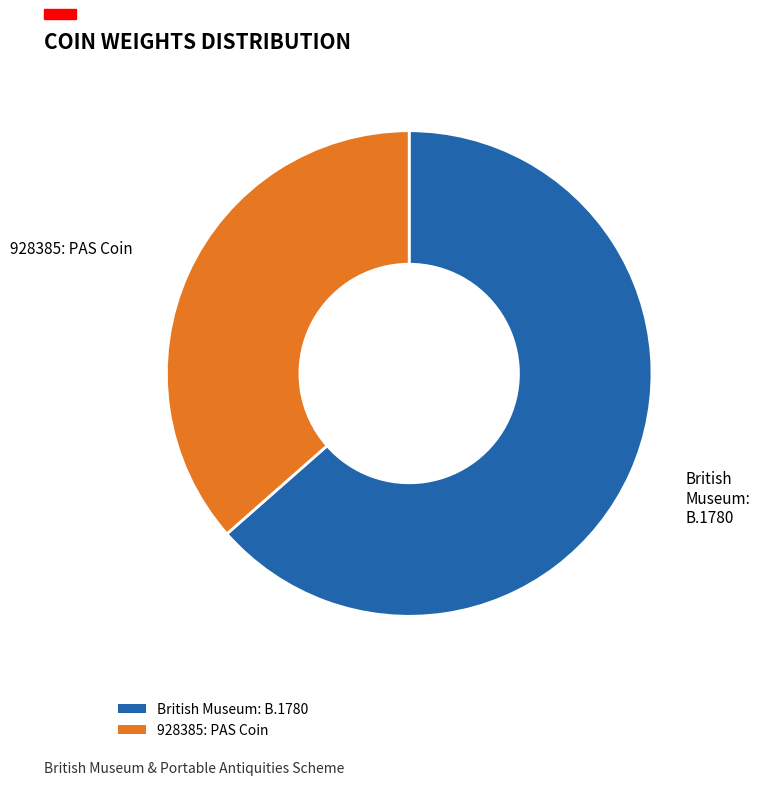

Which slice is the largest?

British Museum: B.1780